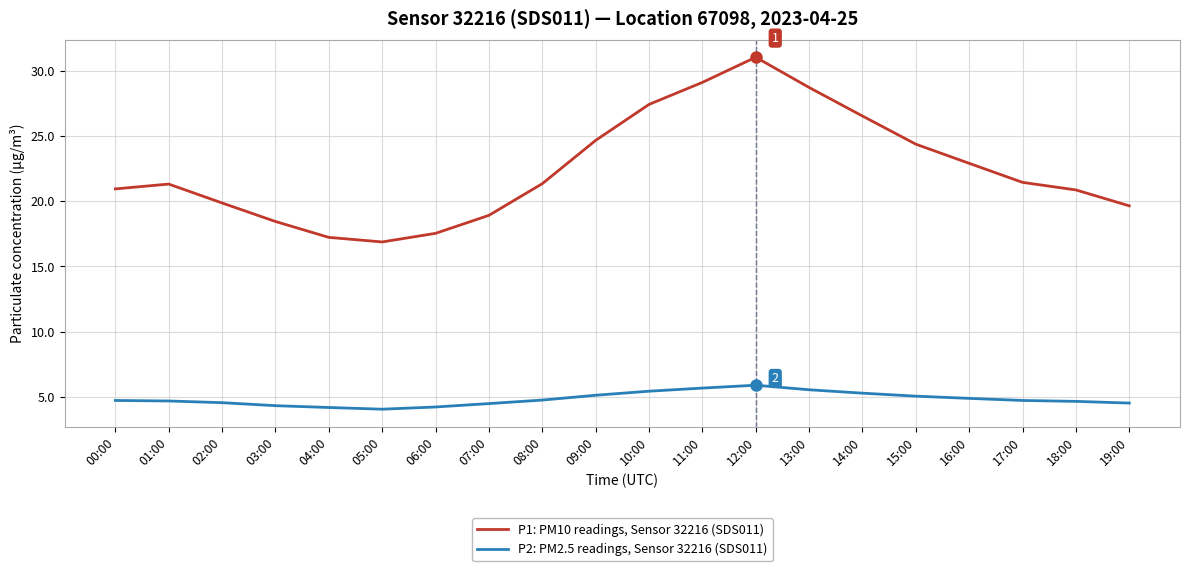

What is the greatest value displayed?

31.1